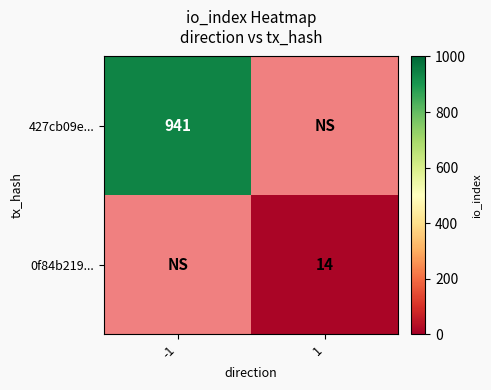

True or false: 0f84b219... has a value of 14 at 1.

True